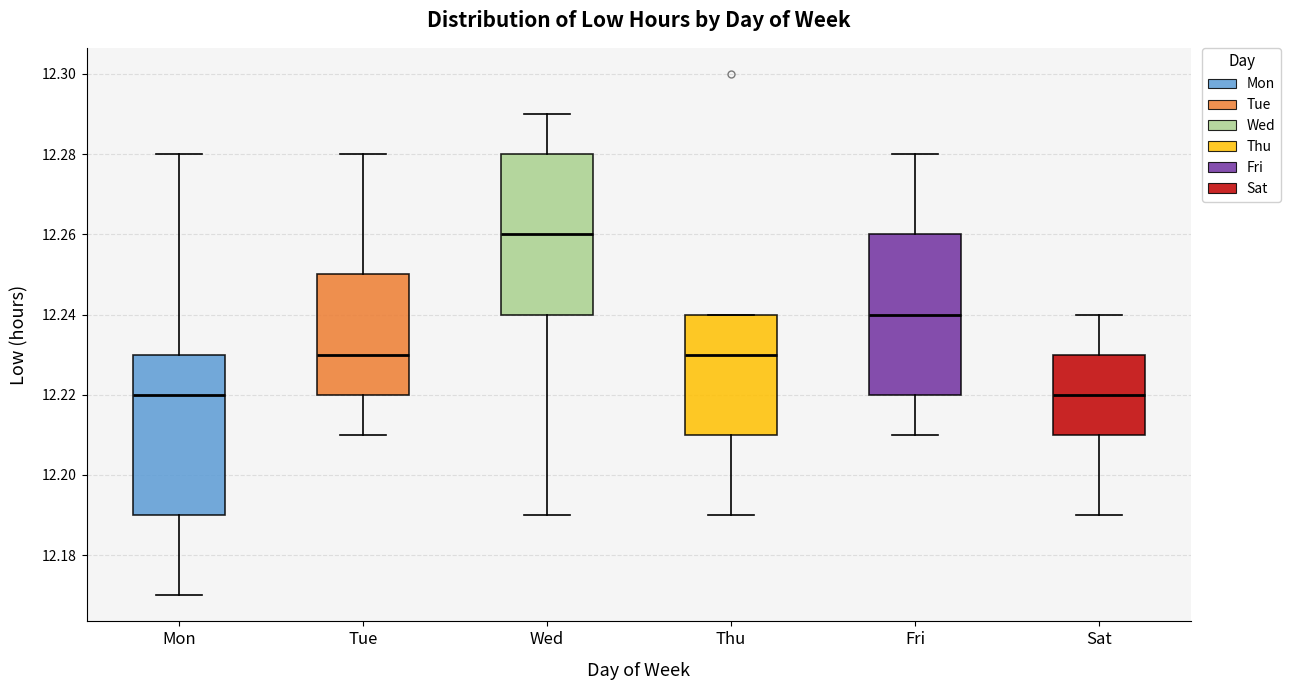

Reading left to right, read every box against the y-axis: the position of its median line, the range the box covers, and the ends of its whiskers. The values are not printed on the chart, so give them approximately, as read against the axis.

Mon: median 12.22, box 12.19 to 12.23, whiskers 12.17 to 12.28
Tue: median 12.23, box 12.22 to 12.25, whiskers 12.21 to 12.28
Wed: median 12.26, box 12.24 to 12.28, whiskers 12.19 to 12.29
Thu: median 12.23, box 12.21 to 12.24, whiskers 12.19 to 12.24
Fri: median 12.24, box 12.22 to 12.26, whiskers 12.21 to 12.28
Sat: median 12.22, box 12.21 to 12.23, whiskers 12.19 to 12.24